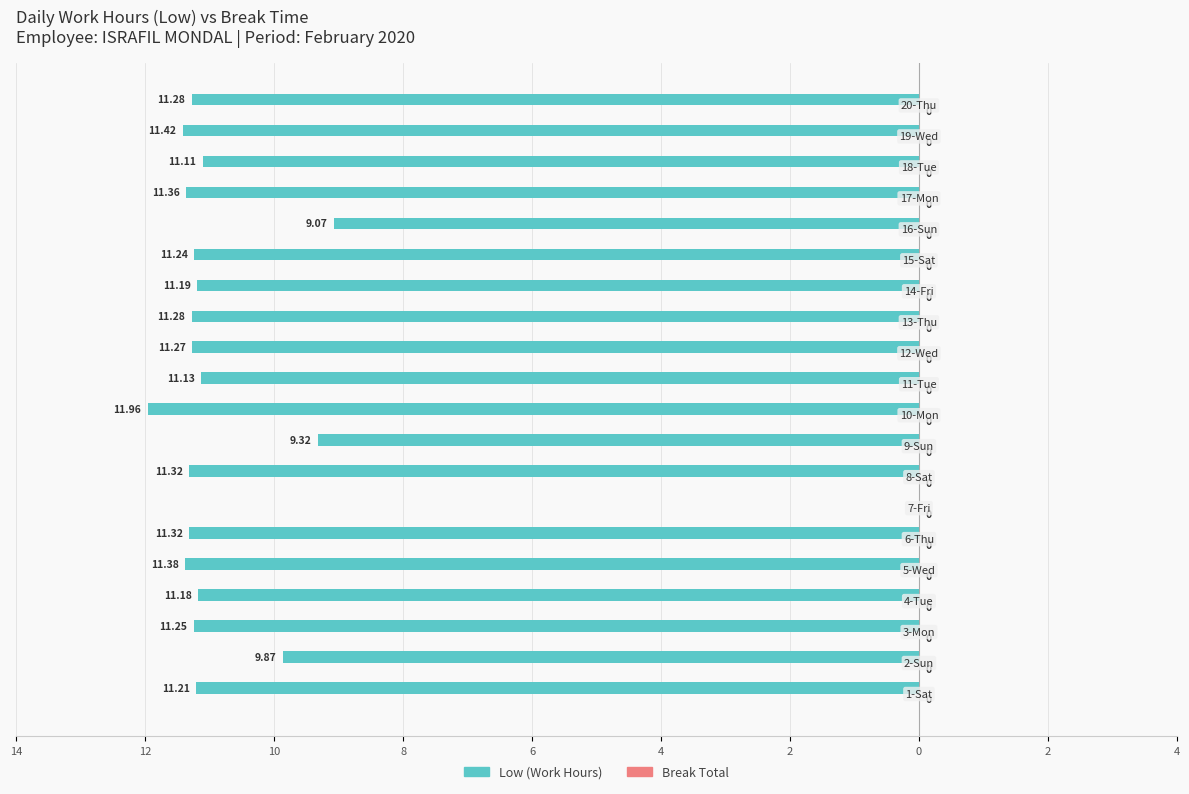

Are the bars horizontal?

Yes